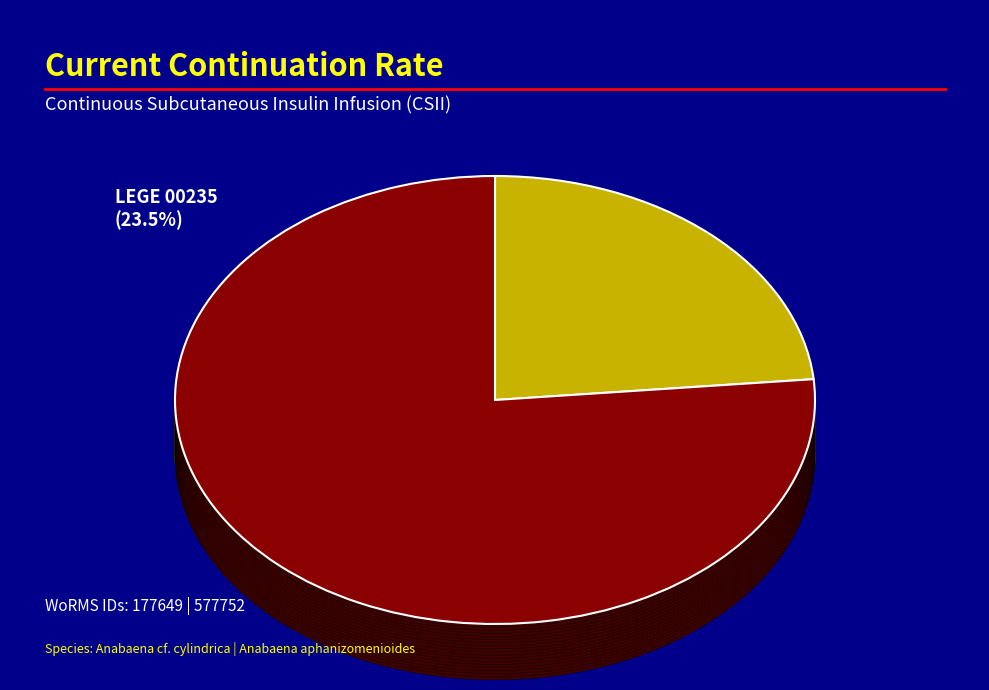

How many slices are in this pie chart?

2